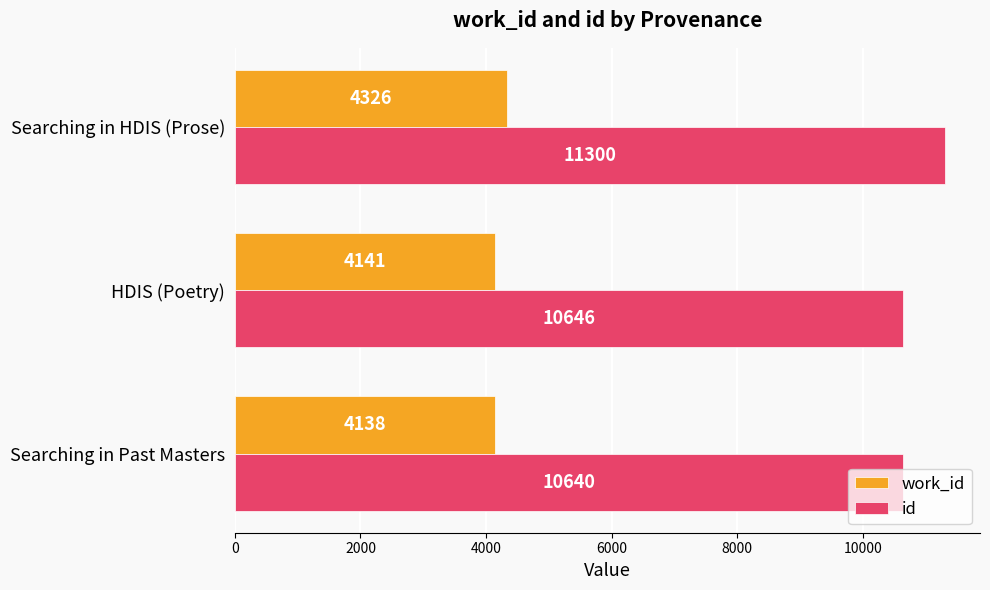

At which label is work_id closest to 4232?

HDIS (Poetry)